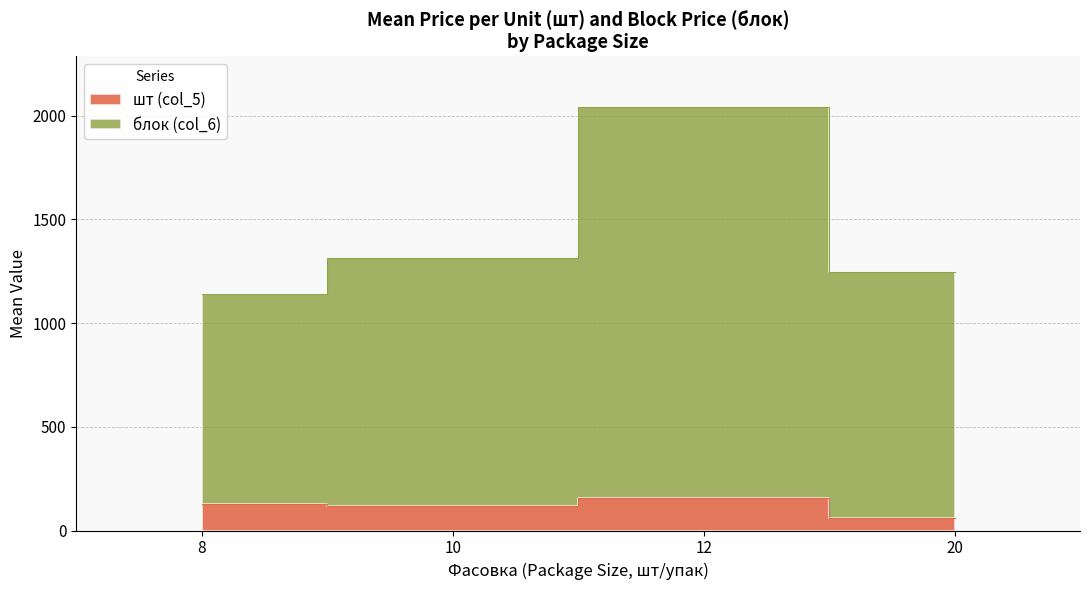

What is the difference between the шт (col_5) values at 12 and 20?

109.9